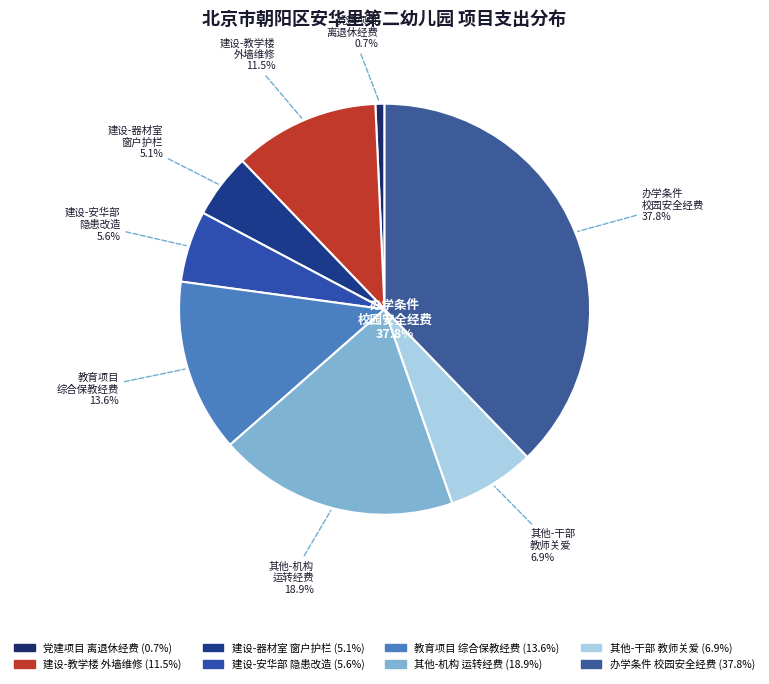

Between 基本建设项目-幼儿器材室和窗户护栏安全维修（尾款） and 各级各类教育项目-教育部门办公办园综合保教活动经费, which is larger?

各级各类教育项目-教育部门办公办园综合保教活动经费